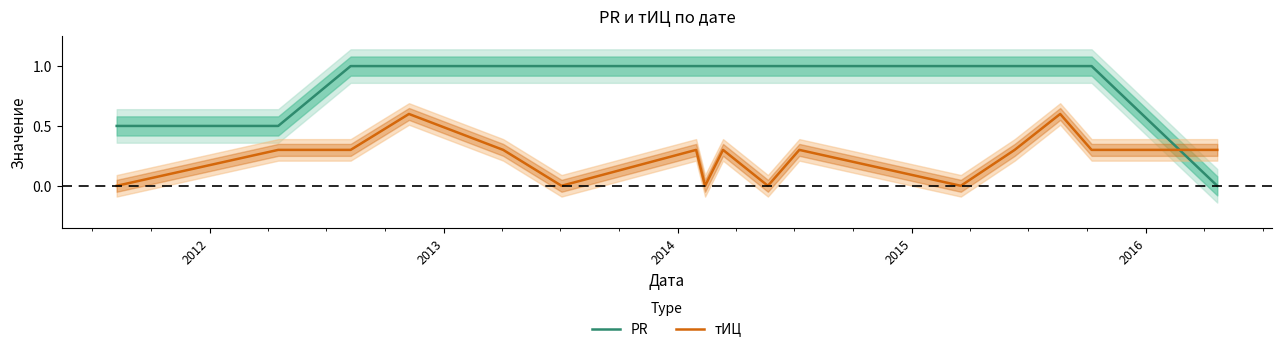

How many times do PR and тИЦ cross each other?

1